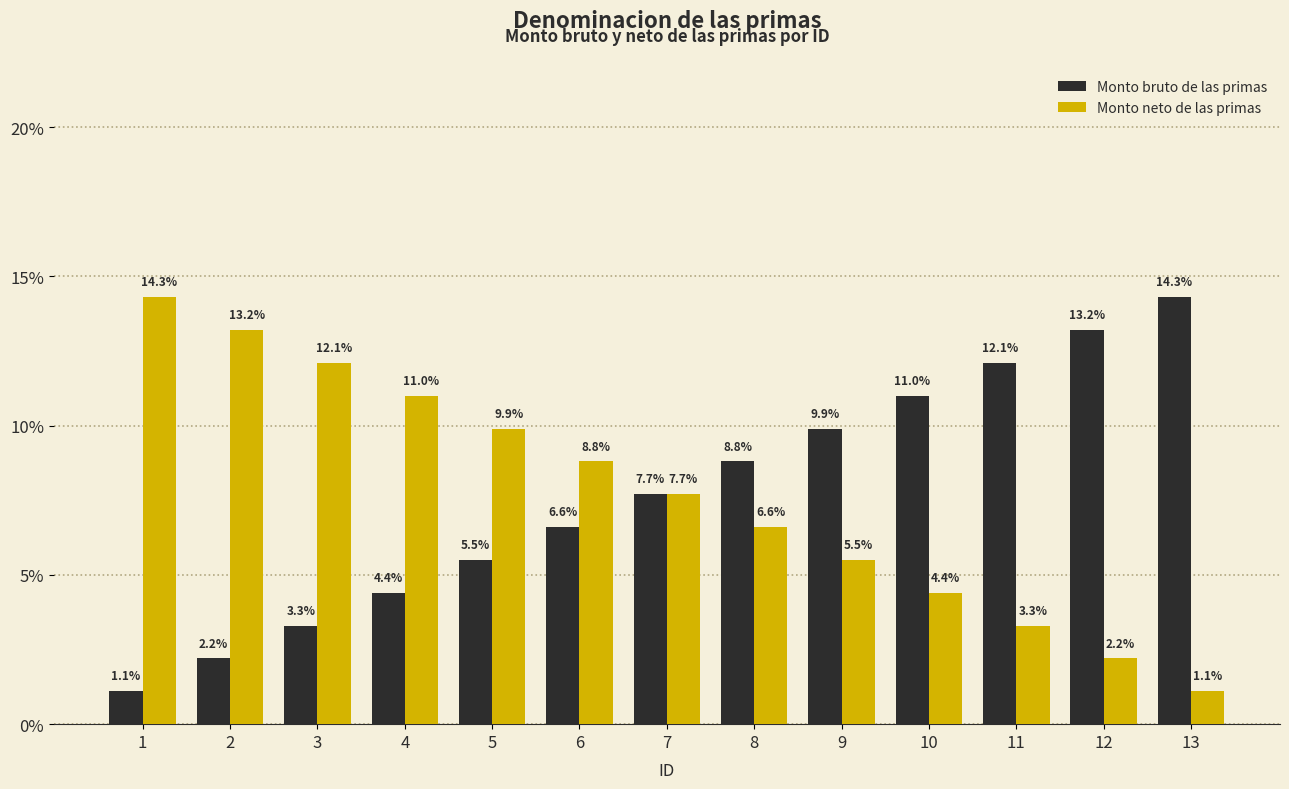

Reading left to right, what are all the values shown in this chart?

Monto bruto de las primas: 1.1	2.2	3.3	4.4	5.5	6.6	7.7	8.8	9.9	11.0	12.1	13.2	14.3
Monto neto de las primas: 14.3	13.2	12.1	11.0	9.9	8.8	7.7	6.6	5.5	4.4	3.3	2.2	1.1